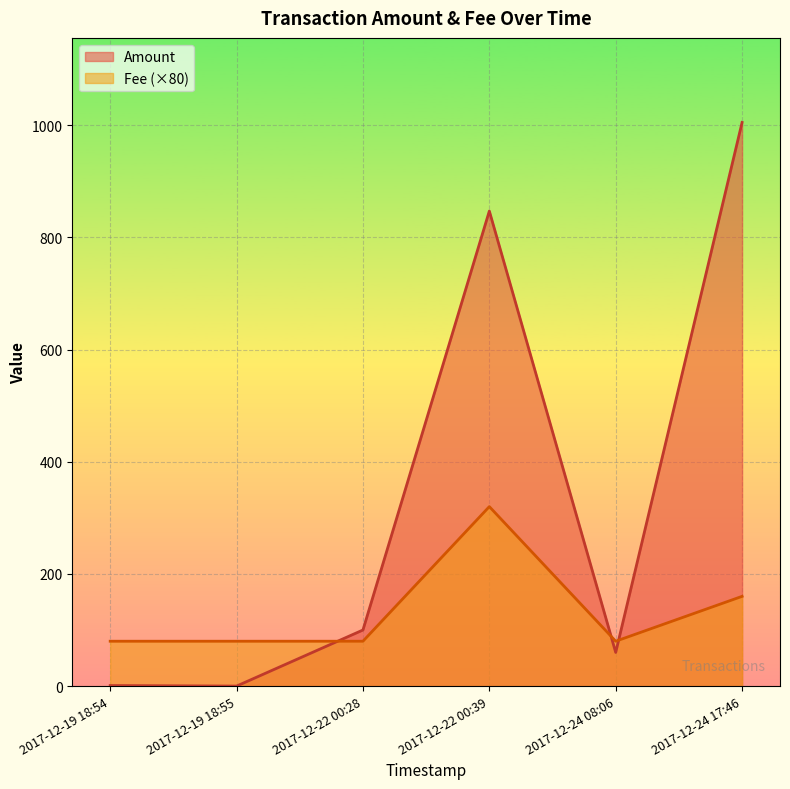

The Fee series shows 2 at 2017-12-24 17:46. True or false?

True